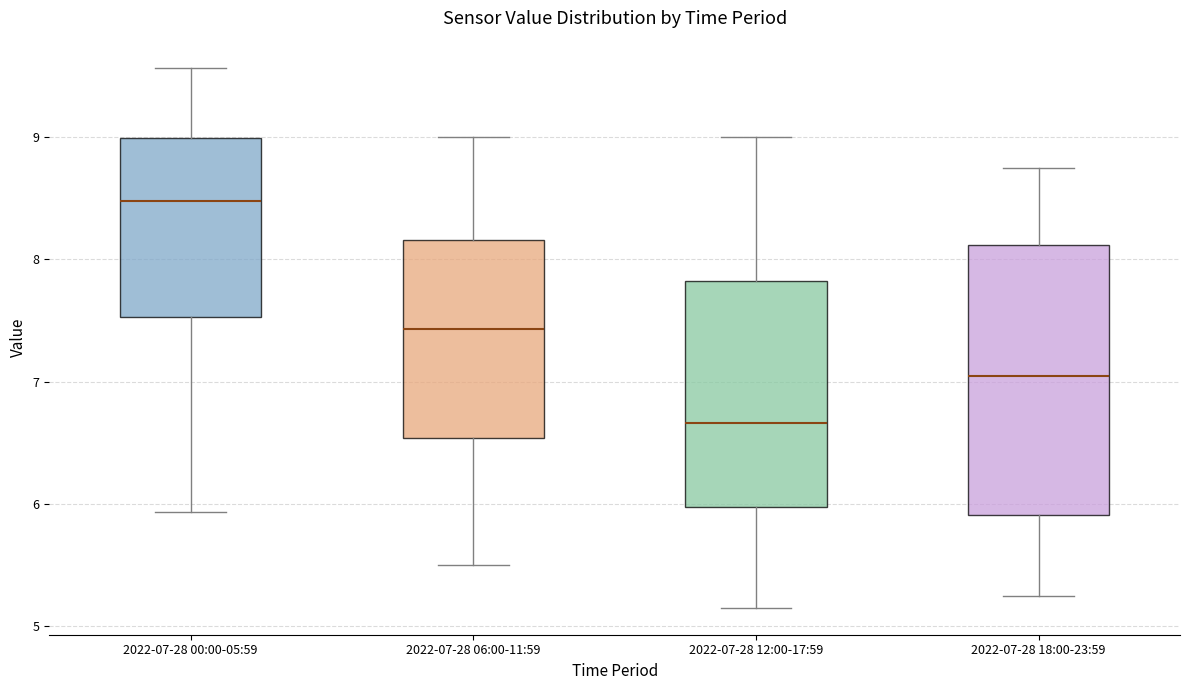

Where is the upper edge of the box for 2022-07-28 12:00-17:59 on the y-axis? The values are not printed on the chart, so give them approximately, as read against the axis.

7.8